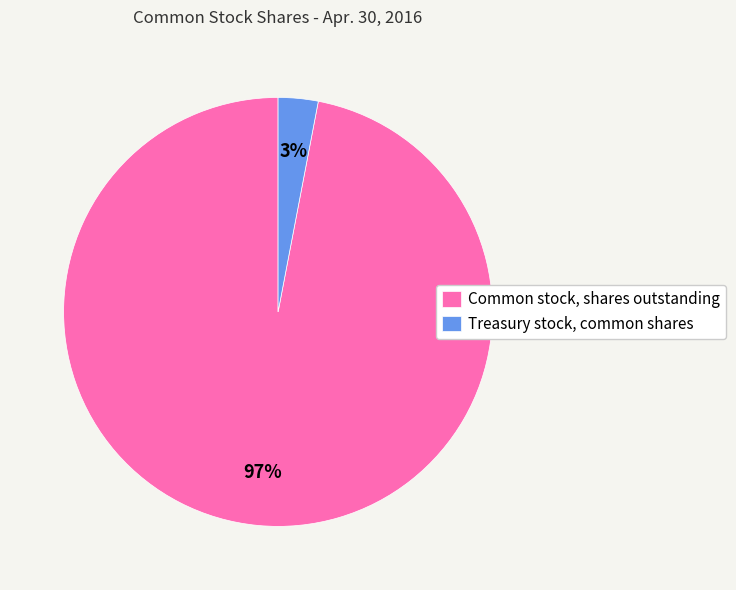

How many slices are in this pie chart?

2